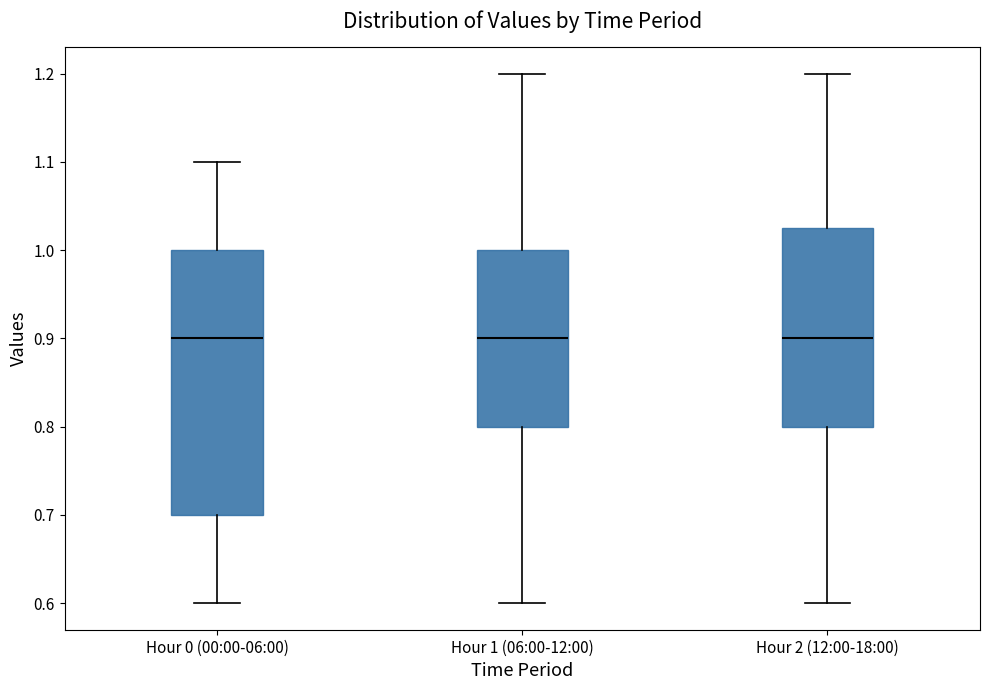

Reading left to right, read every box against the y-axis: the position of its median line, the range the box covers, and the ends of its whiskers. The values are not printed on the chart, so give them approximately, as read against the axis.

Hour 0 (00:00-06:00): median 0.90, box 0.70 to 1.00, whiskers 0.60 to 1.10
Hour 1 (06:00-12:00): median 0.90, box 0.80 to 1.00, whiskers 0.60 to 1.20
Hour 2 (12:00-18:00): median 0.90, box 0.80 to 1.03, whiskers 0.60 to 1.20